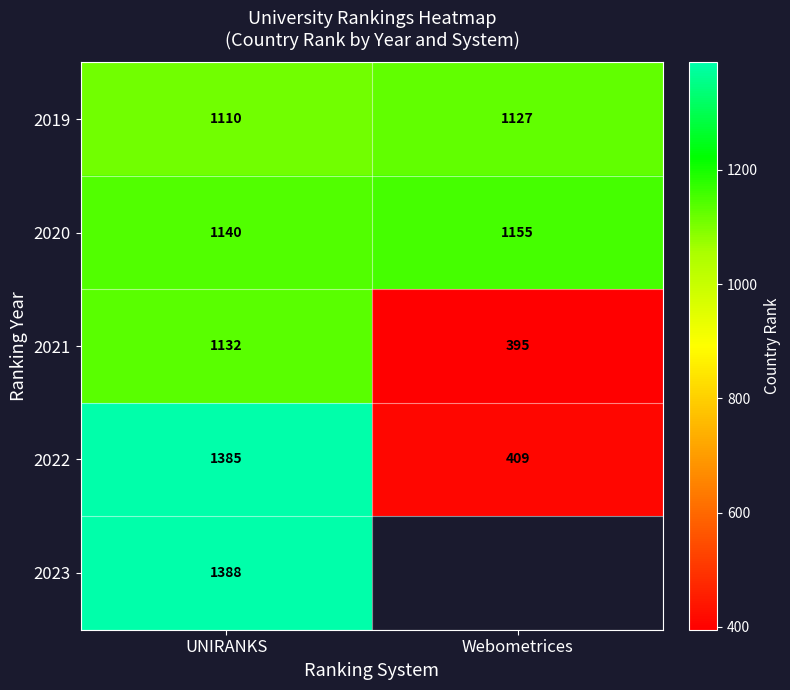

Is it true that 2023 equals 1388 at UNIRANKS?

True